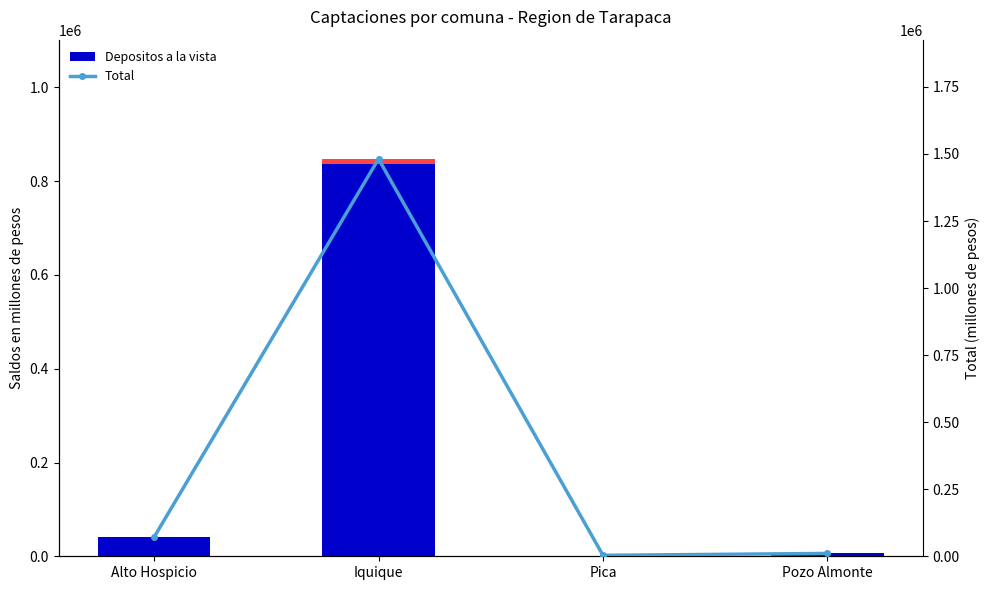

What position from the left is Pozo Almonte?

4